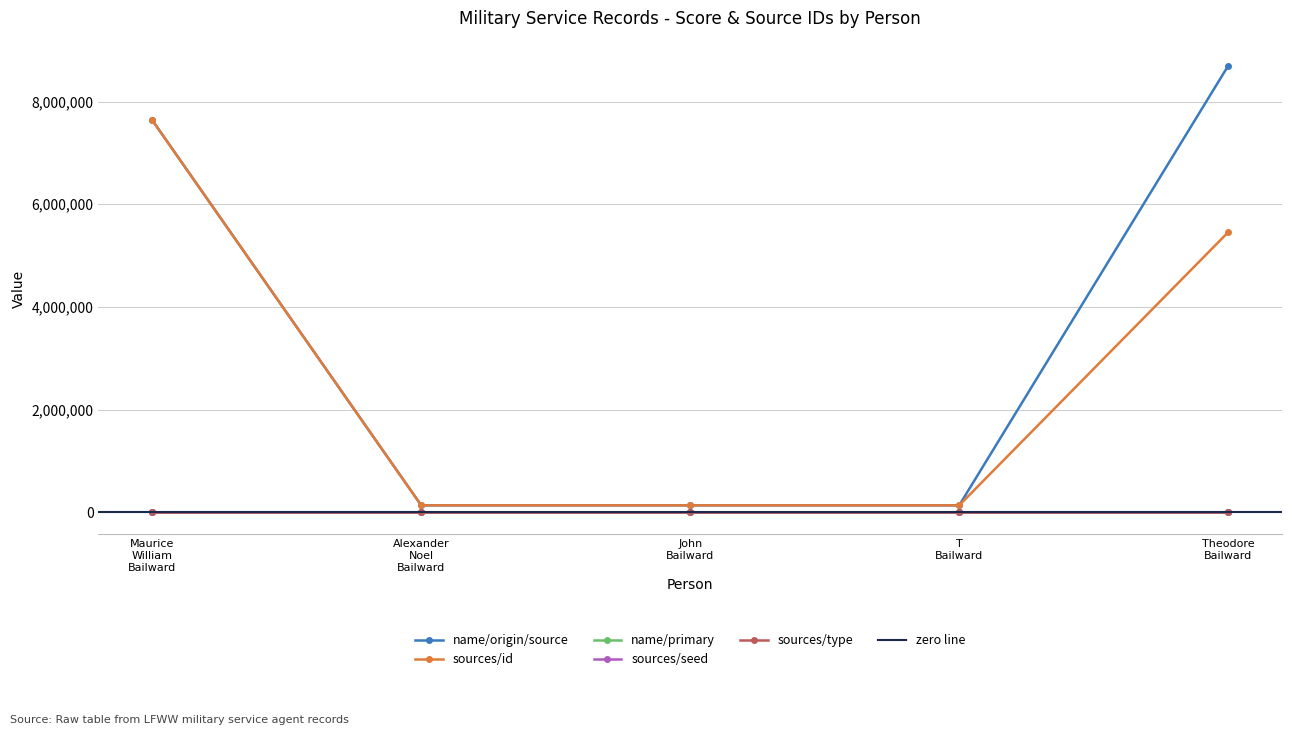

Reading left to right, what are all the values shown in this chart?

_score: 14.9	13.8	13.8	13.8	13.8
_source/name/0/origin/source: 7639918.0	132951.0	132952.0	132953.0	8699316.0
_source/sources/0/id: 7639918.0	132951.0	132952.0	132953.0	5456158.0